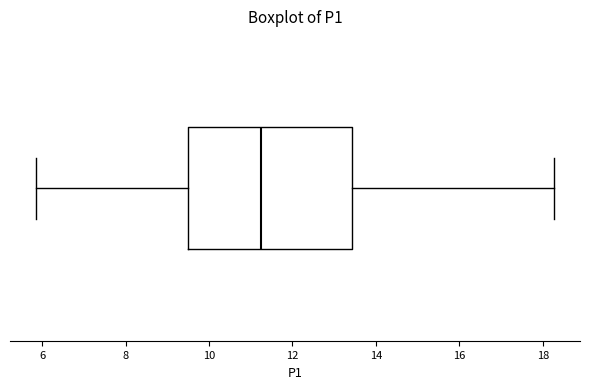

Read this box plot against the x-axis: the position of the median line, the range covered by the box, and the ends of both whiskers. The values are not printed on the chart, so give them approximately, as read against the axis.

median 11.2, box 9.4 to 13.4, whiskers 5.8 to 18.2